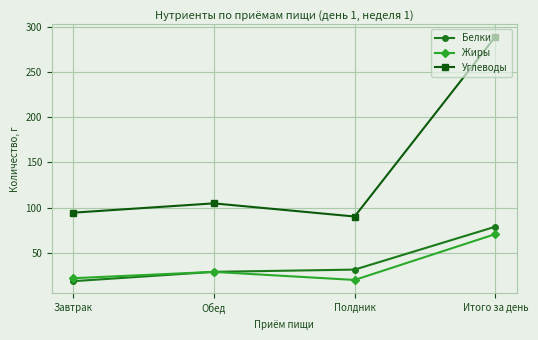

What is the average value of the Углеводы series?

144.6